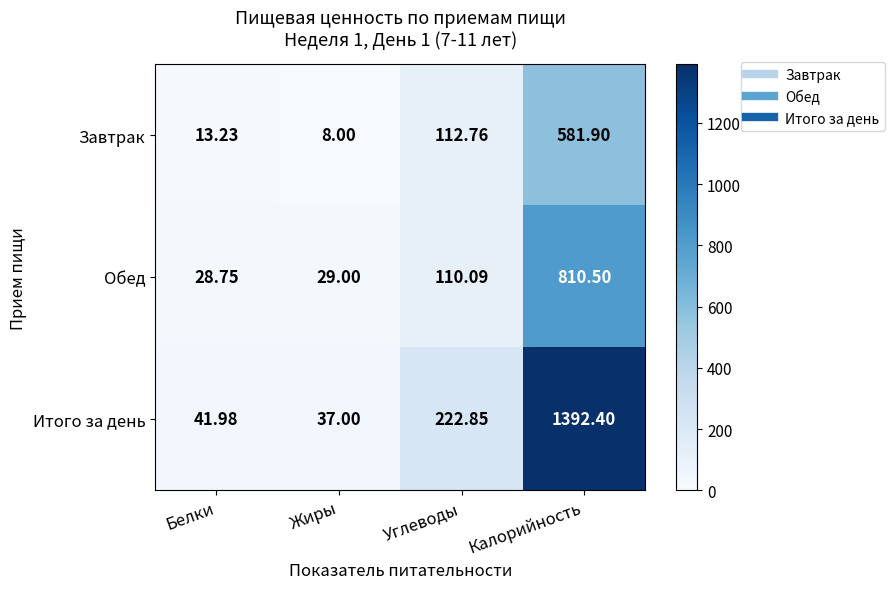

At Белки, list the series in order from largest to smallest.

Итого за день, Обед, Завтрак